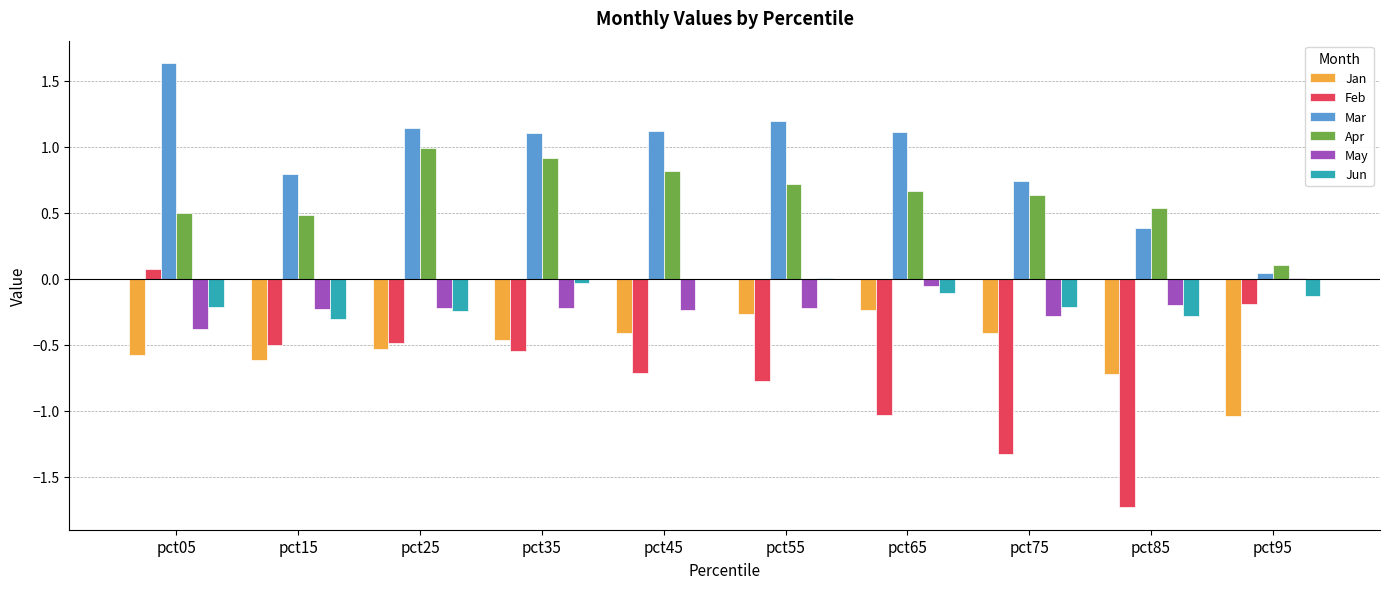

Which series has the largest total across all categories?

Mar